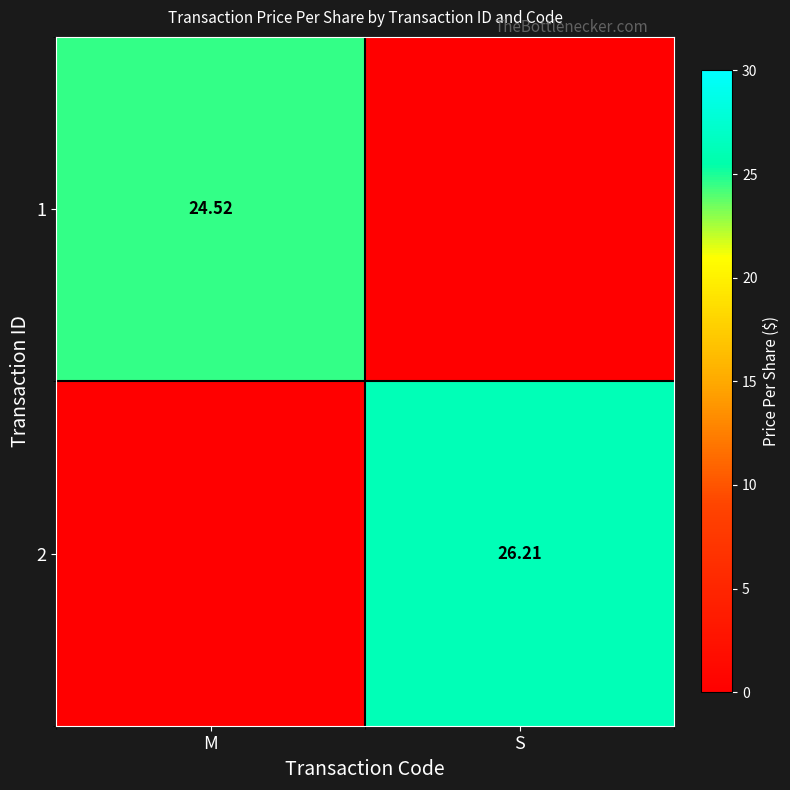

At which category is the sum across all series the highest?

S